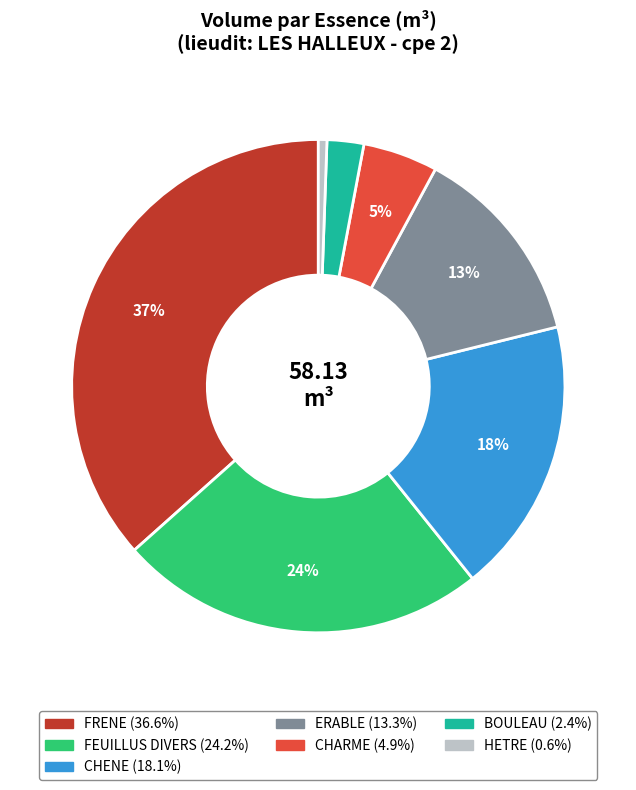

Does any single category account for the majority?

No